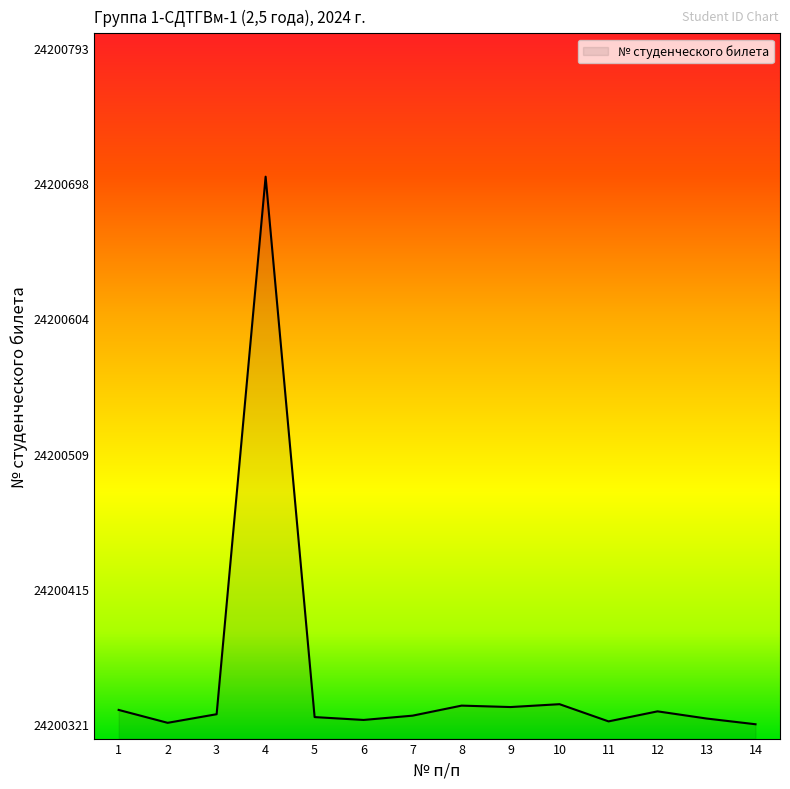

True or false: the data shows 41642177 at 4.

False